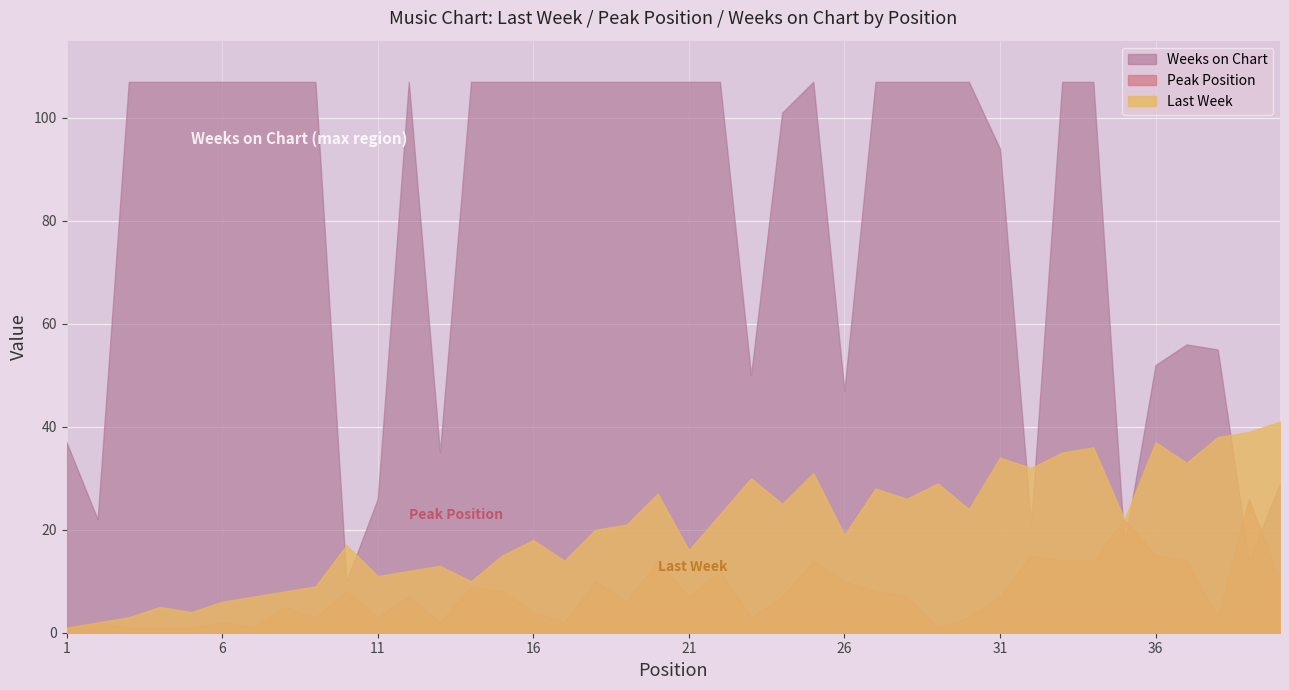

What is the value of the Weeks on Chart point at the 18th from the left?

107